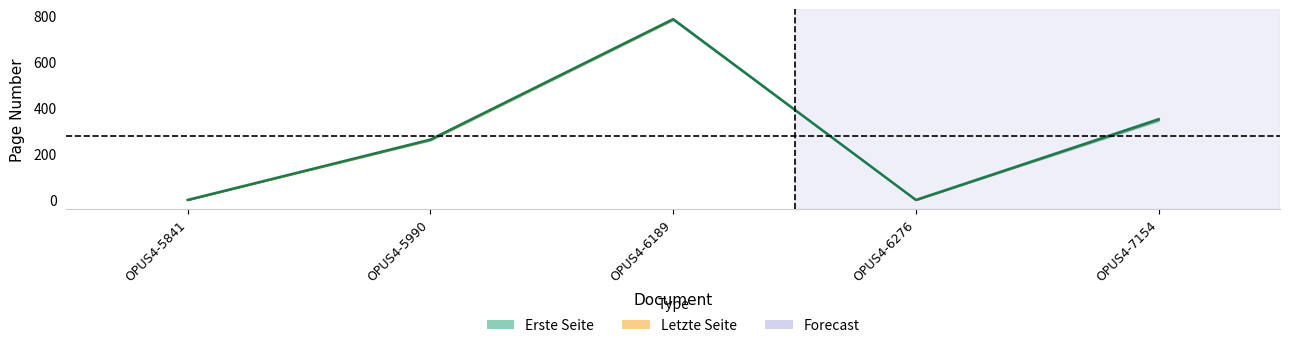

What is the maximum value shown in the chart?

785